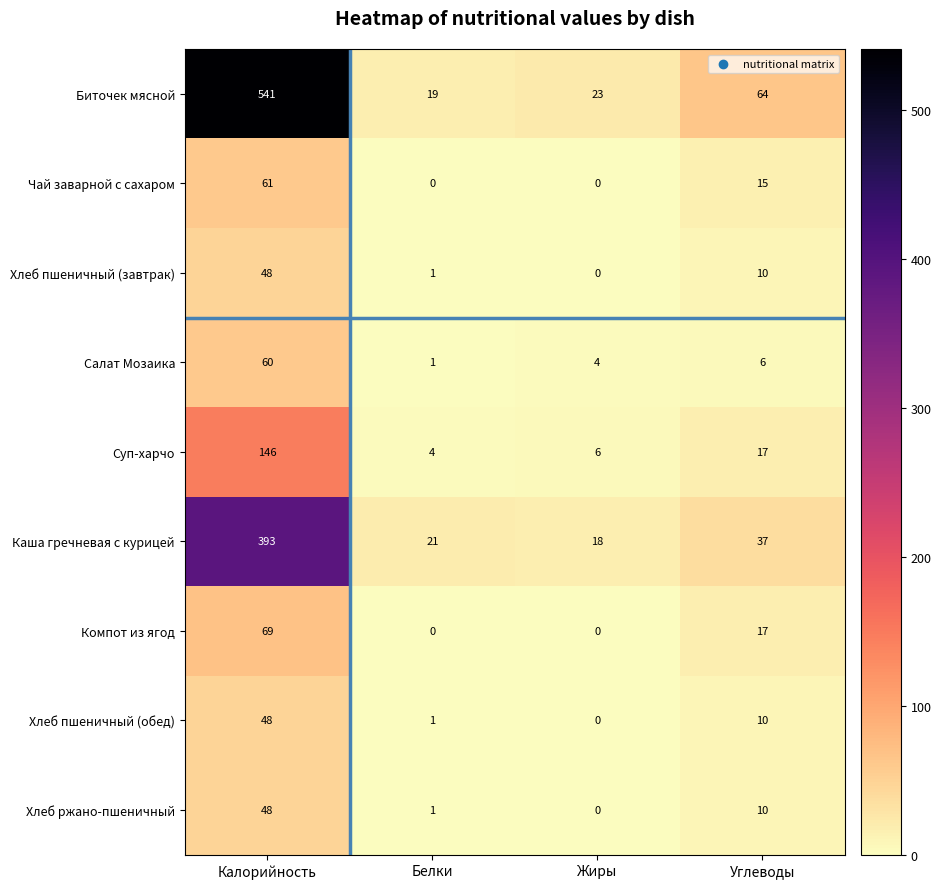

How many distinct data groups are displayed?

9